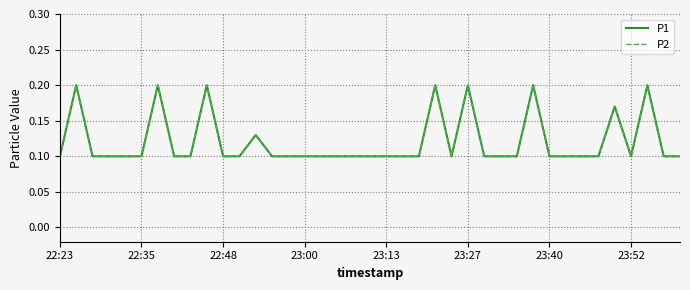

True or false: P2 and P1 intersect in this chart.

False